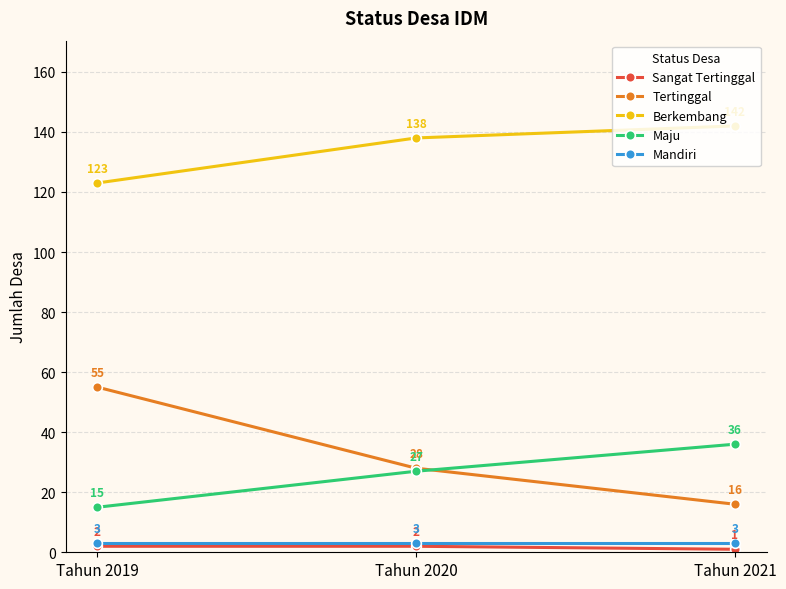

How many values in the Maju series are below 27?

1